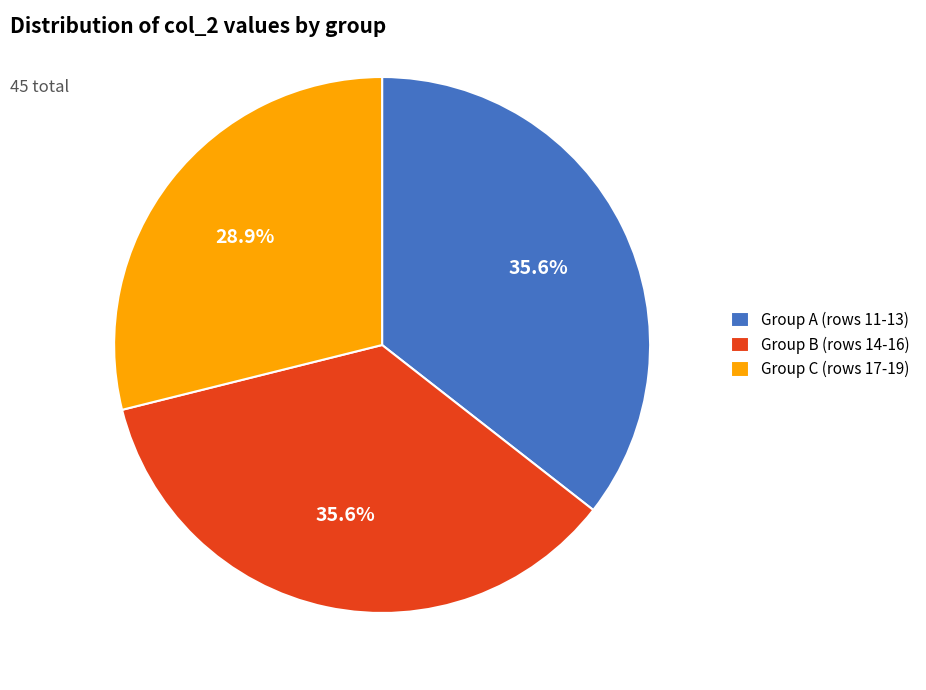

What percentage is NOT represented by Group A (rows 11-13)?

64.4%